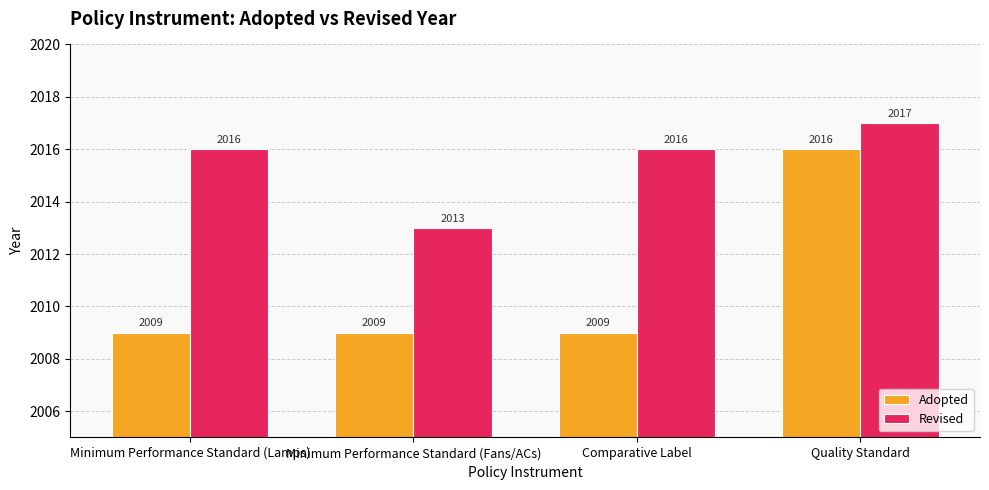

The Adopted series shows 3270 at Quality Standard. True or false?

False